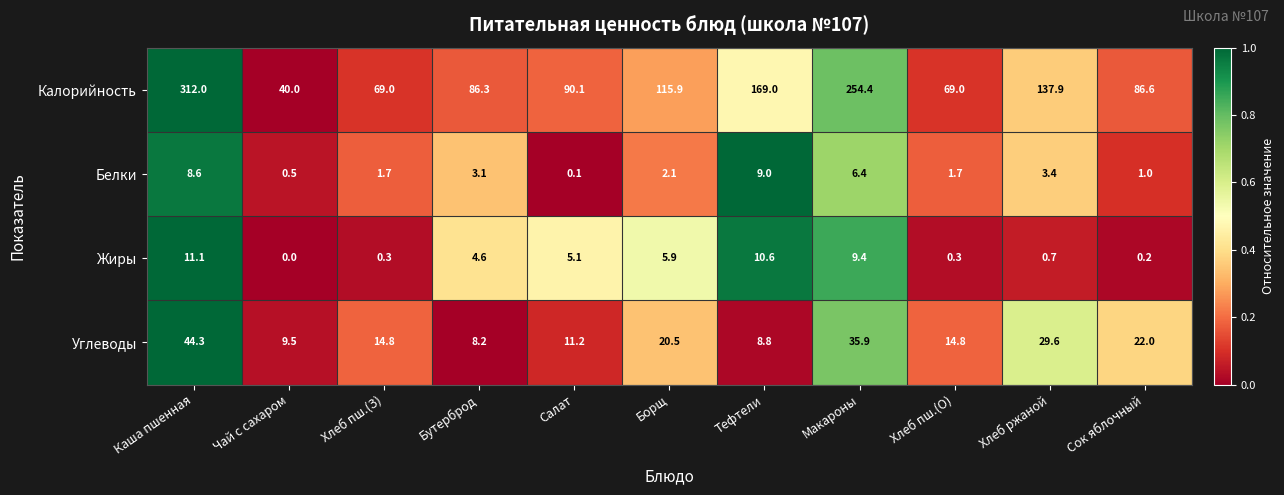

Which series has the largest total across all categories?

Калорийность